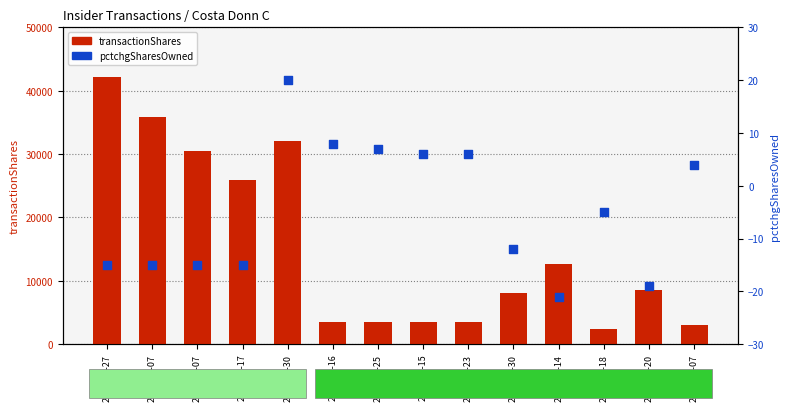

What is the total value across all series at 2021-05-18?

2452